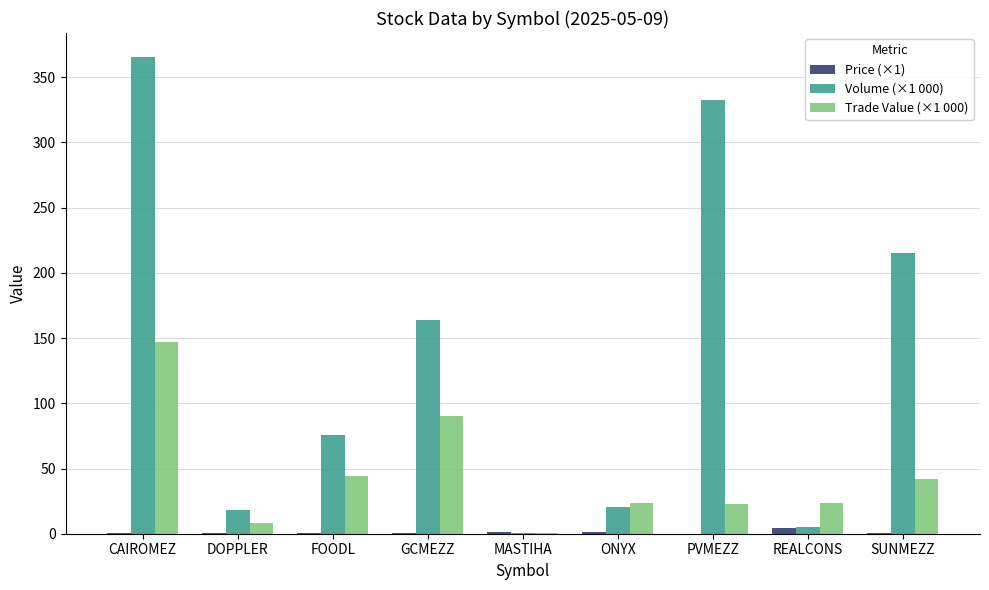

The Price (×1) series shows 1.5 at MASTIHA. True or false?

True